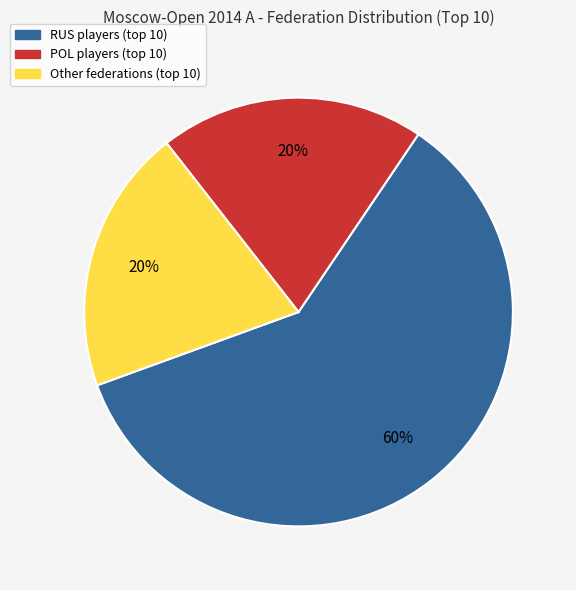

To the nearest percent, what is the average slice percentage?

33%